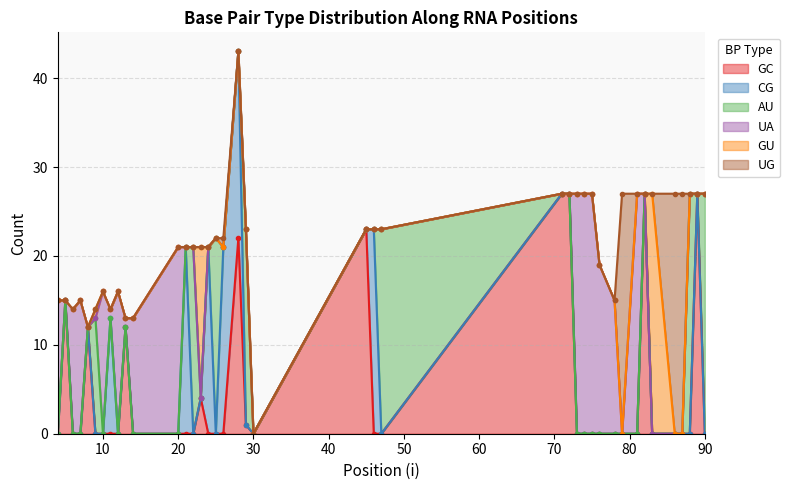

Where is the first local minimum for GC?

30